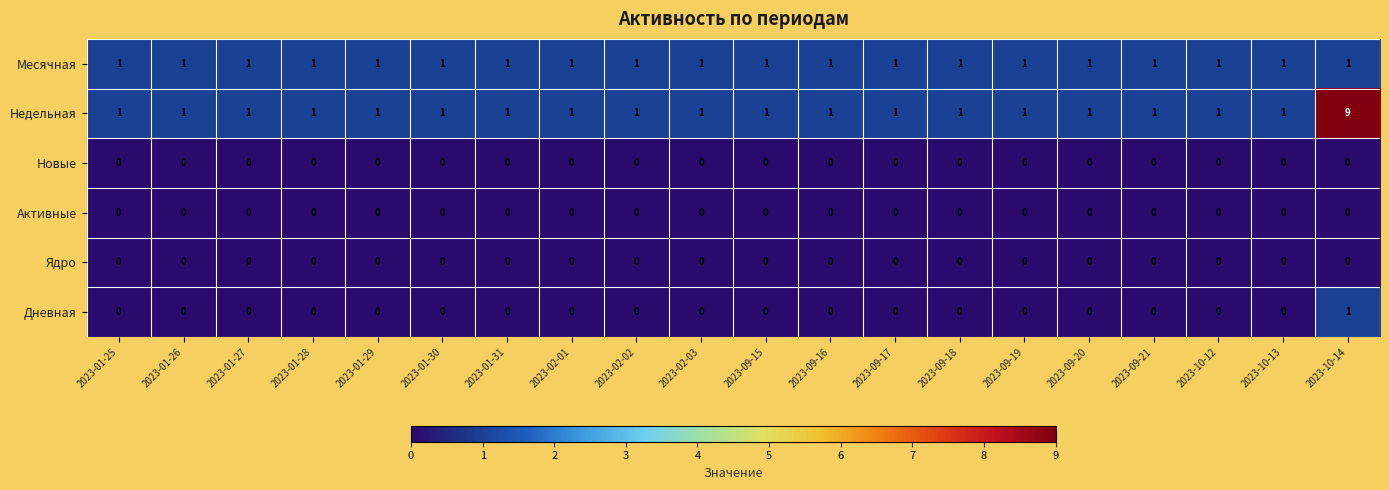

Is it true that Недельная equals 0 at 2023-01-28?

False